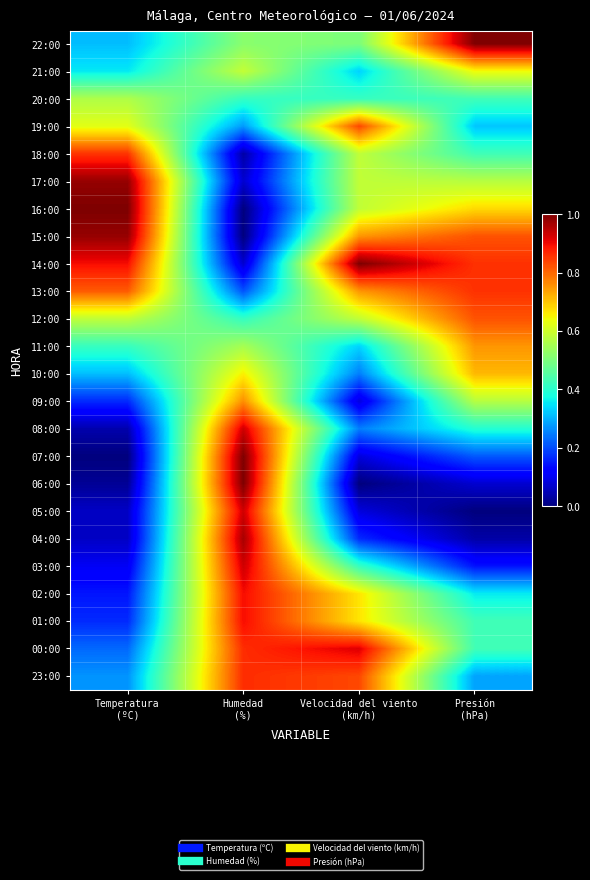

What is the total value across all series at Presión
(hPa)?

11.8